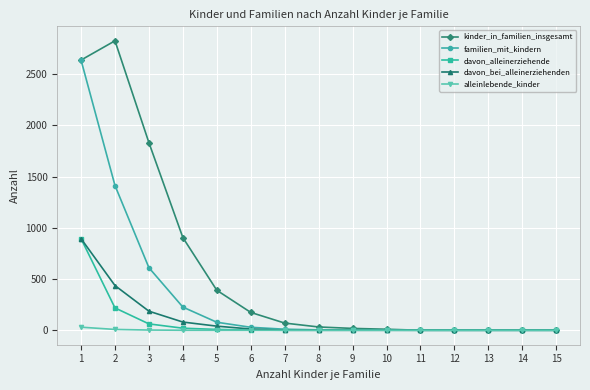

Count the number of categories in the chart.

15